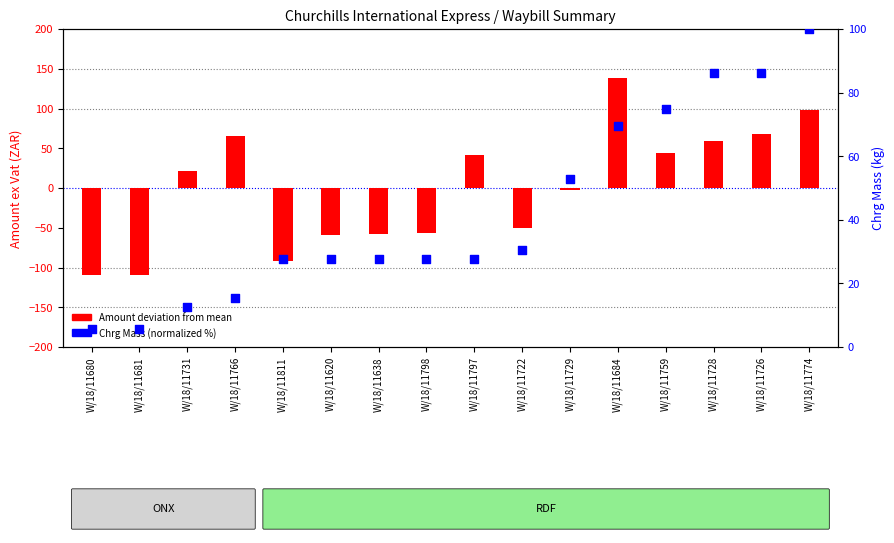

What are all the series names shown in the legend?

Amount deviation from mean, Chrg Mass (normalized %)